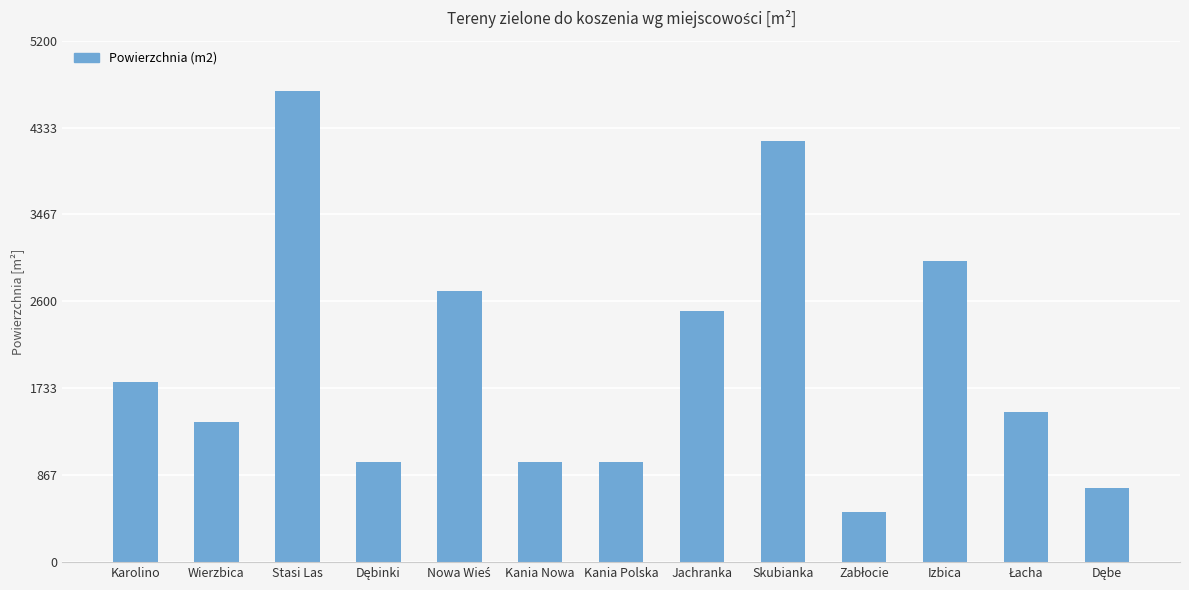

What is the minimum value shown in the chart?

500